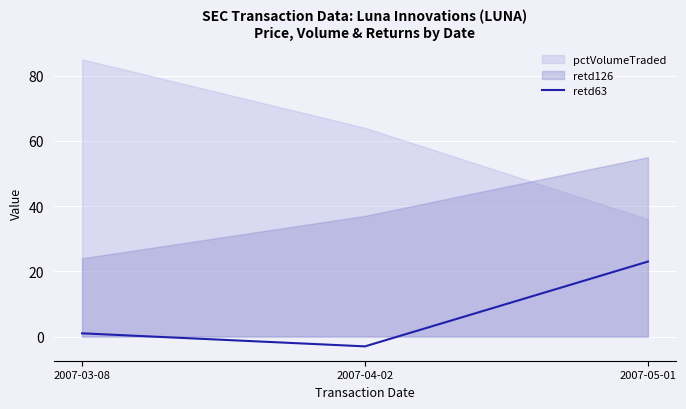

Which category has the lowest value across all series?

2007-04-02